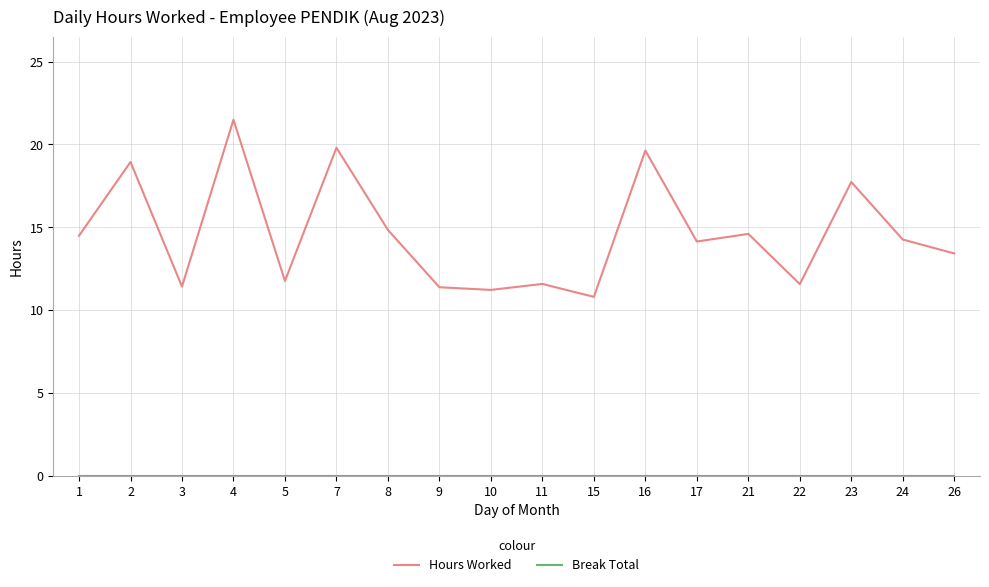

Does the chart have visible grid lines?

Yes